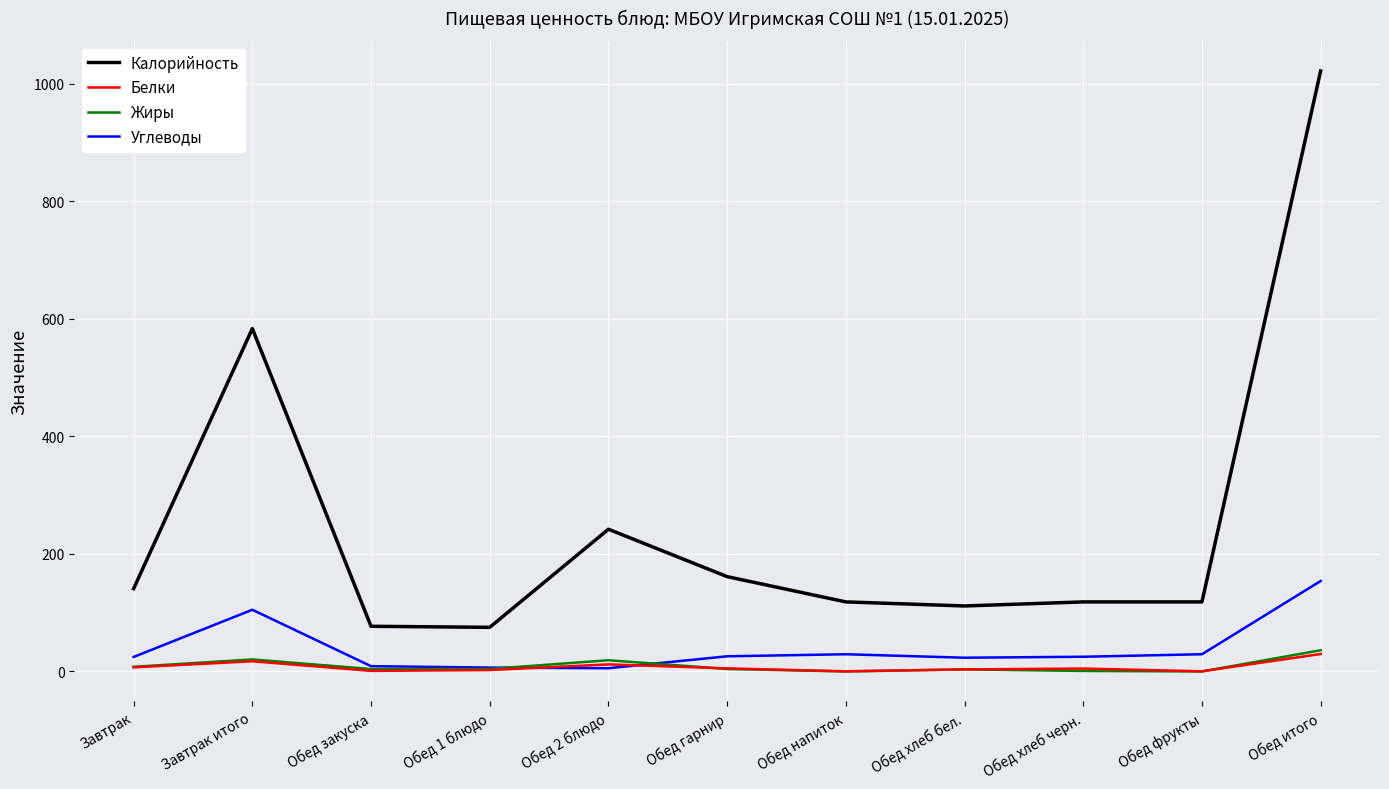

Is the value of Жиры at Обед хлеб бел. greater than the value of Углеводы at Обед хлеб бел.?

No